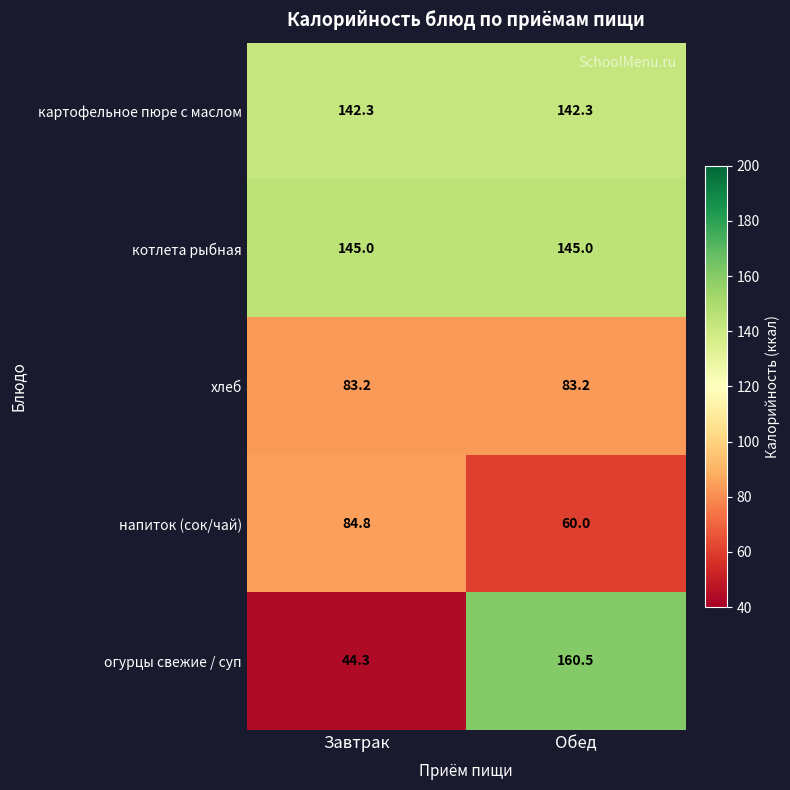

The хлеб series shows 83.2 at Обед. True or false?

True